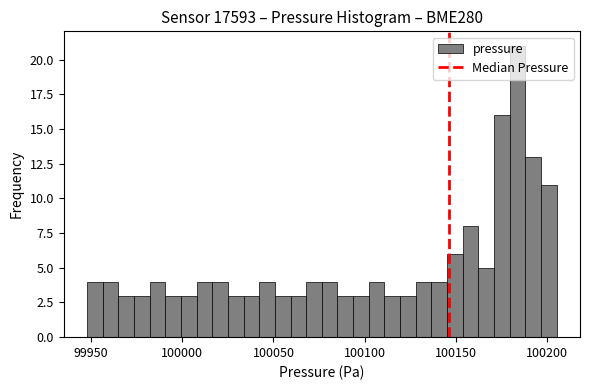

Read against the x-axis, roughly where is the centre of the tallest bar?

100185